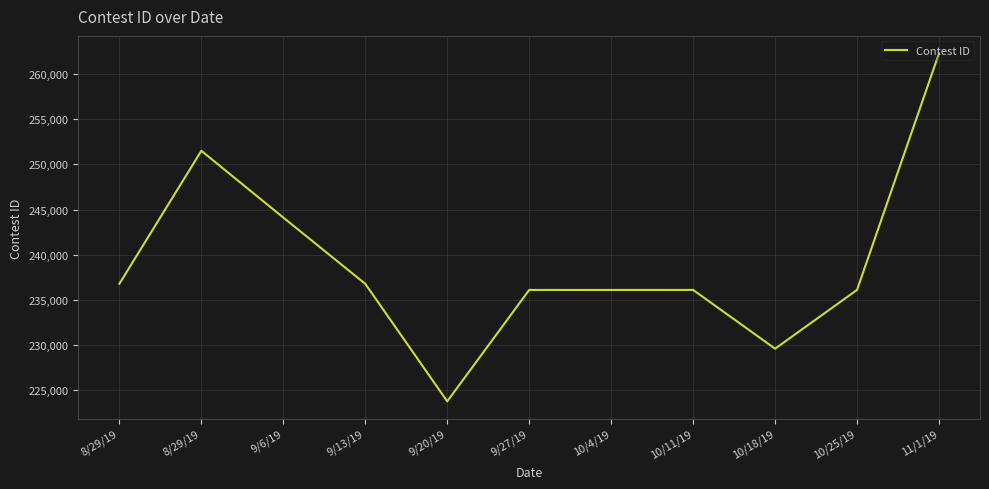

How many lines are shown in the chart?

1